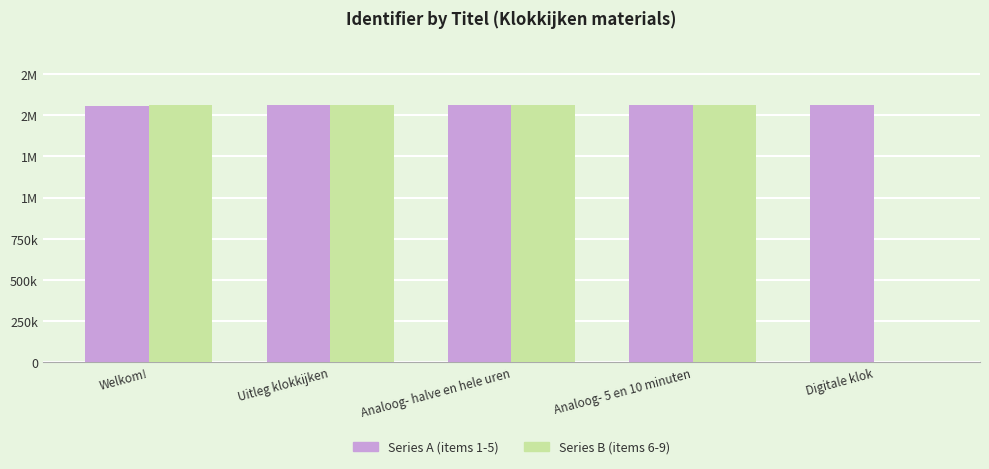

List the labels in order of Series A (items 1-5) value, largest first.

Digitale klok, Analoog- 5 en 10 minuten, Analoog- halve en hele uren, Uitleg klokkijken, Welkom!